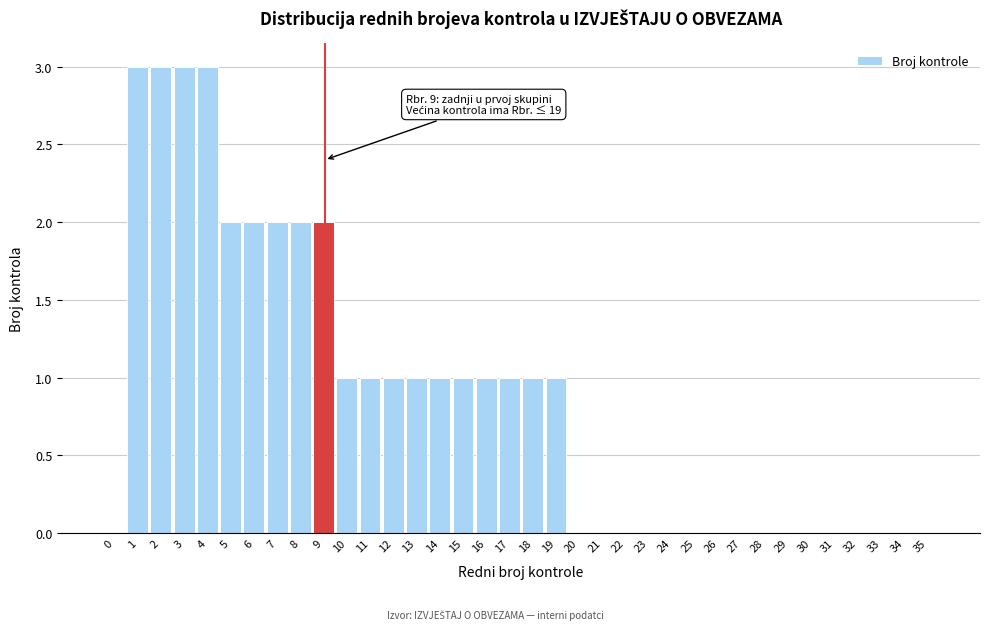

What is the greatest value displayed?

3